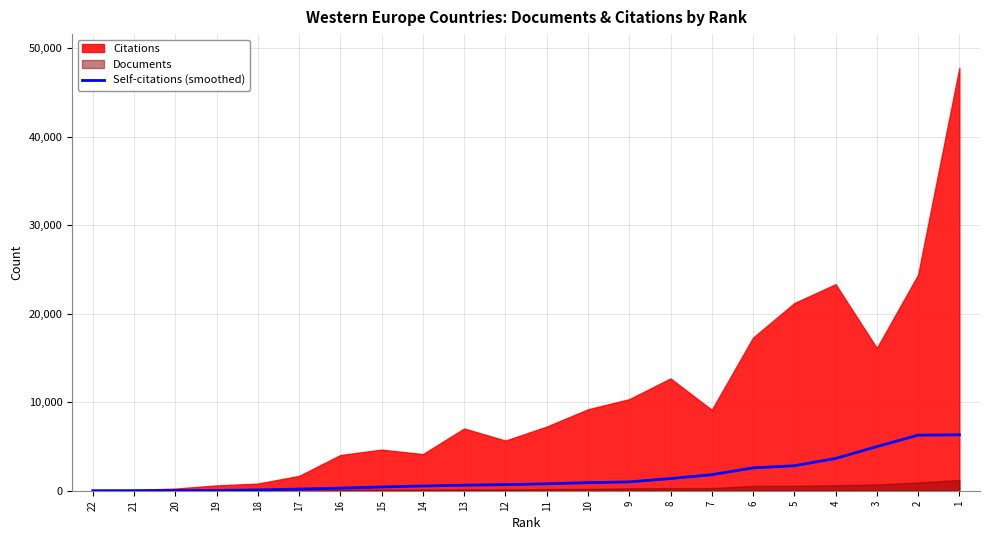

The chart shows a value of 292.4 at 16. True or false?

True